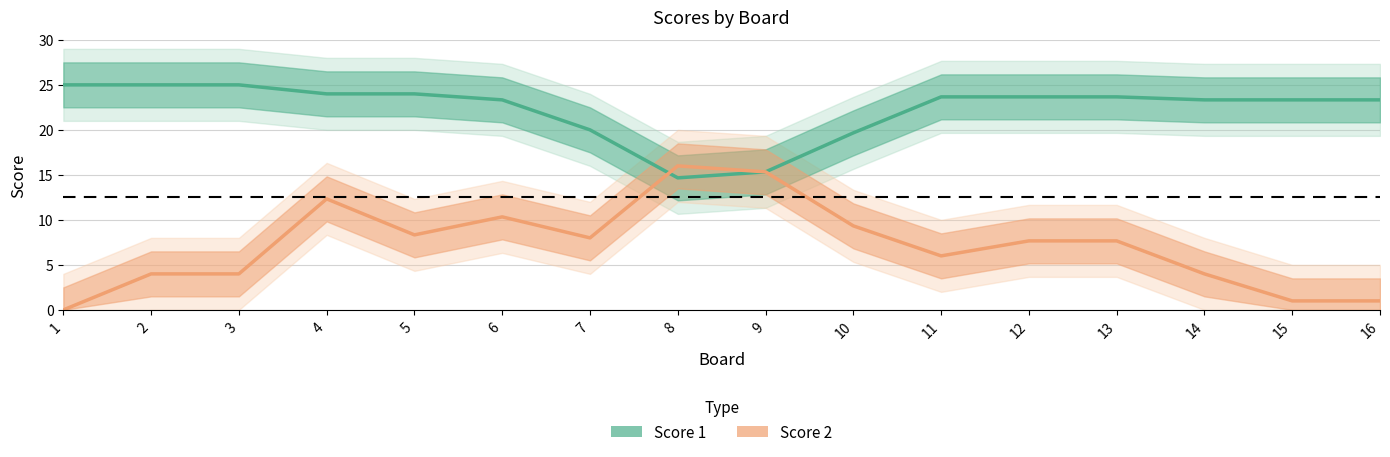

True or false: Score 1 has a value of 23.7 at 11.

True